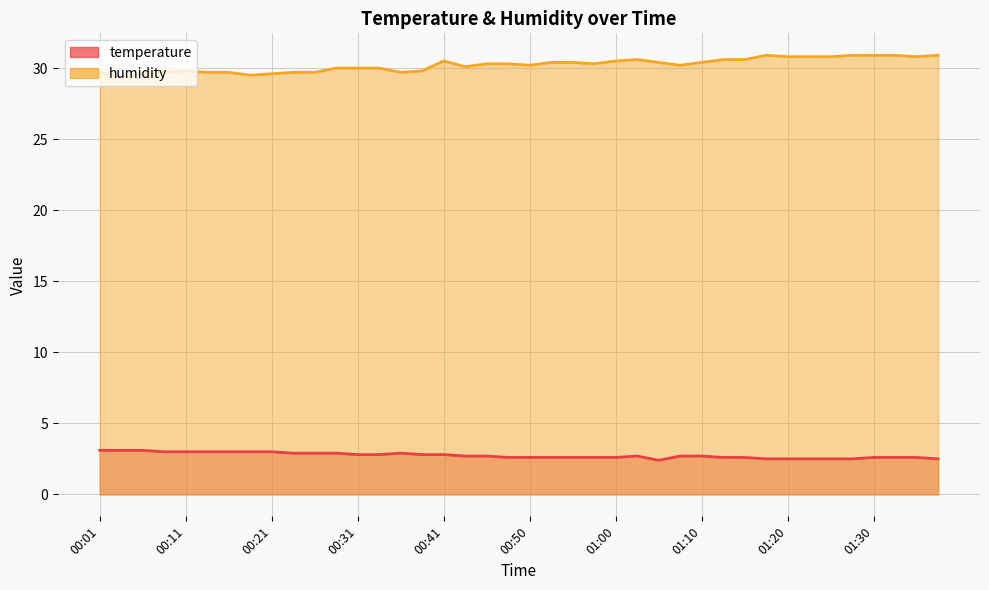

Which series changed the most between 00:06 and 00:43?

humidity